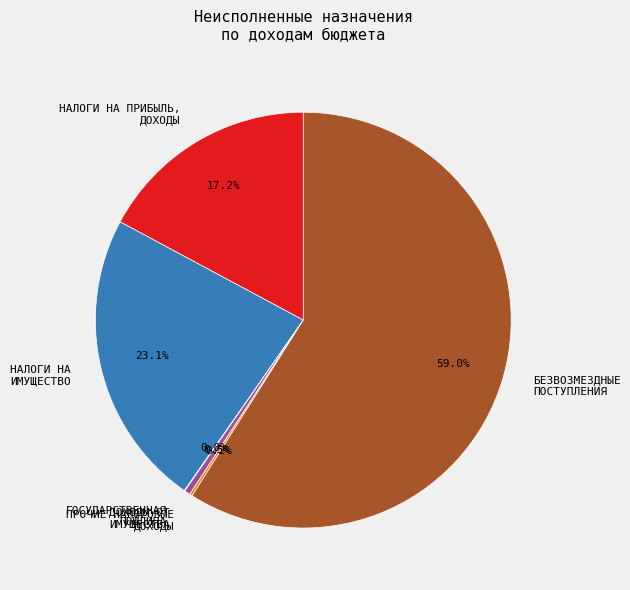

To the nearest percent, what is the difference between the largest and smallest slice percentages?

59%